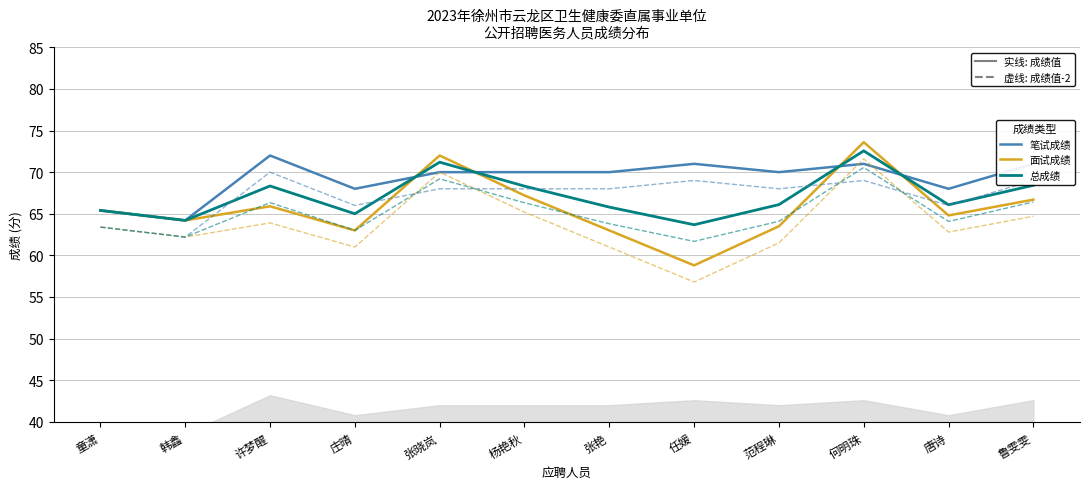

List the labels in order of 笔试成绩 value, largest first.

许梦醒, 任媛, 何明珠, 鲁雯雯, 张晓岚, 杨艳秋, 张艳, 范程琳, 庄晴, 唐诗, 童潇, 韩鑫